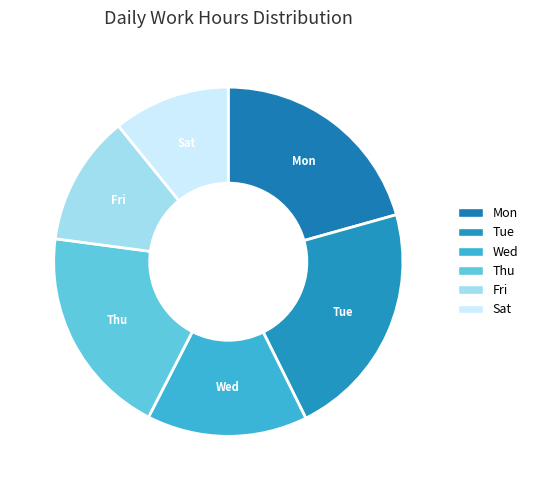

Does any single category account for the majority?

No